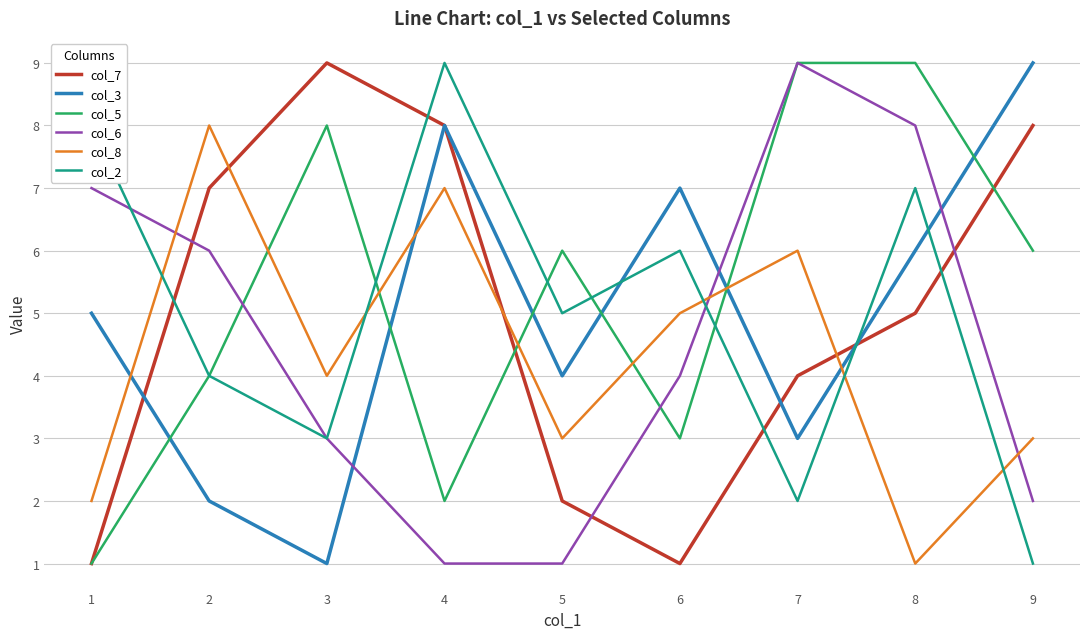

Is the value of col_5 at 6 greater than the value of col_2 at 1?

No